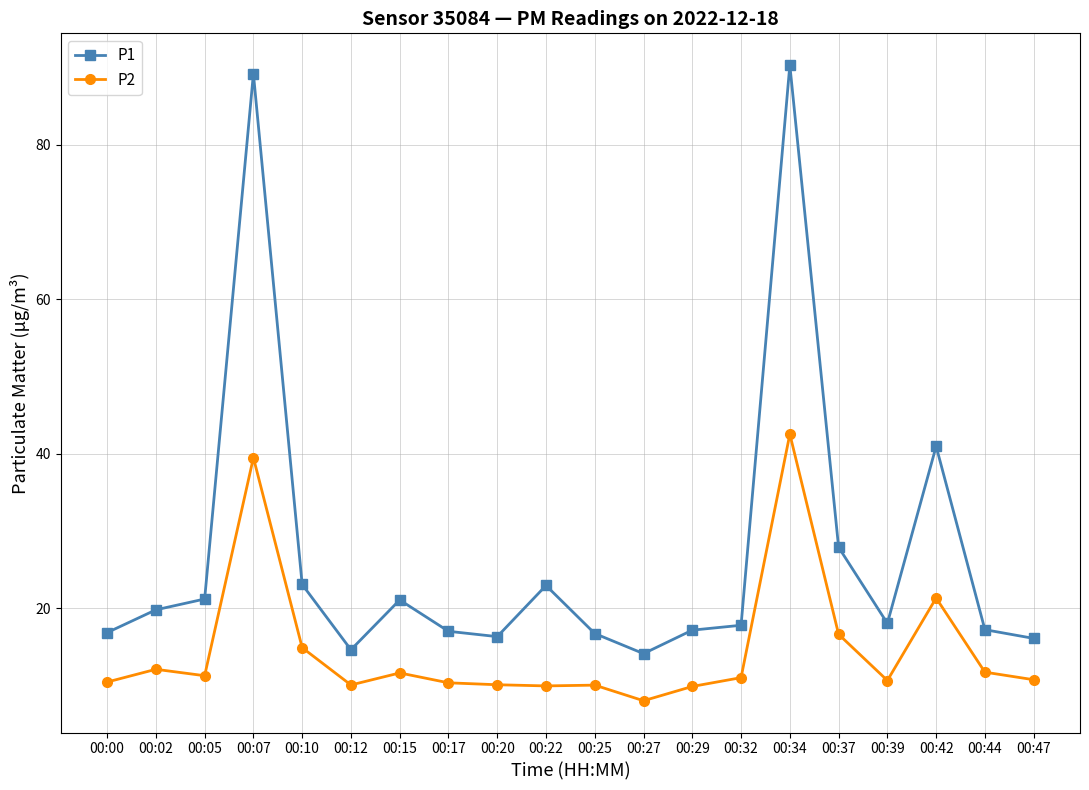

Where is P2 nearest to the value 25?

00:42